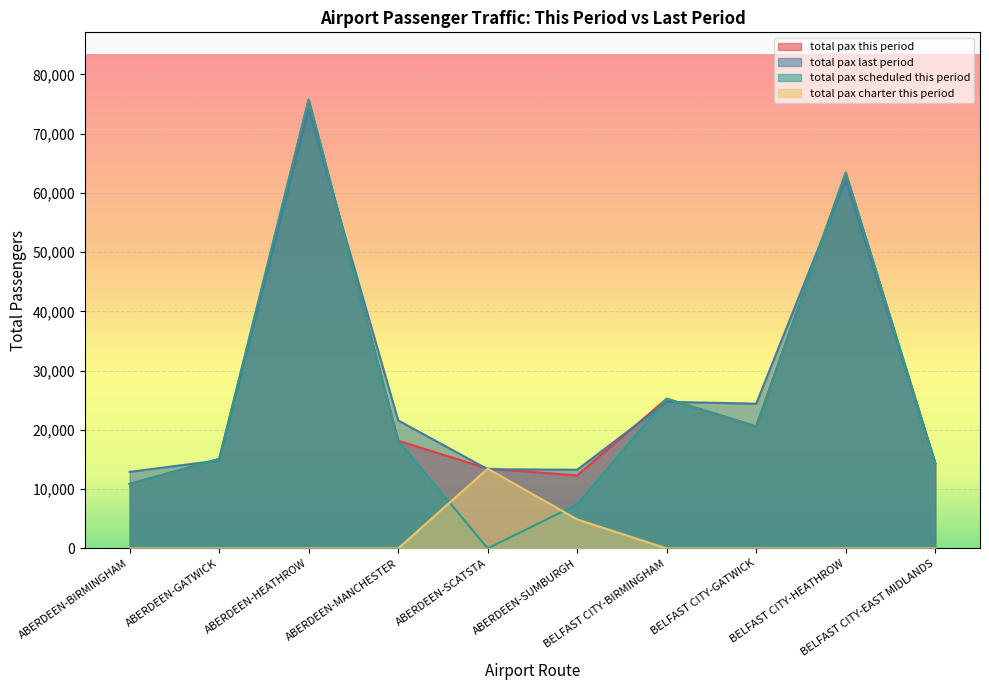

What is the maximum value for total_pax_this_period?

75752